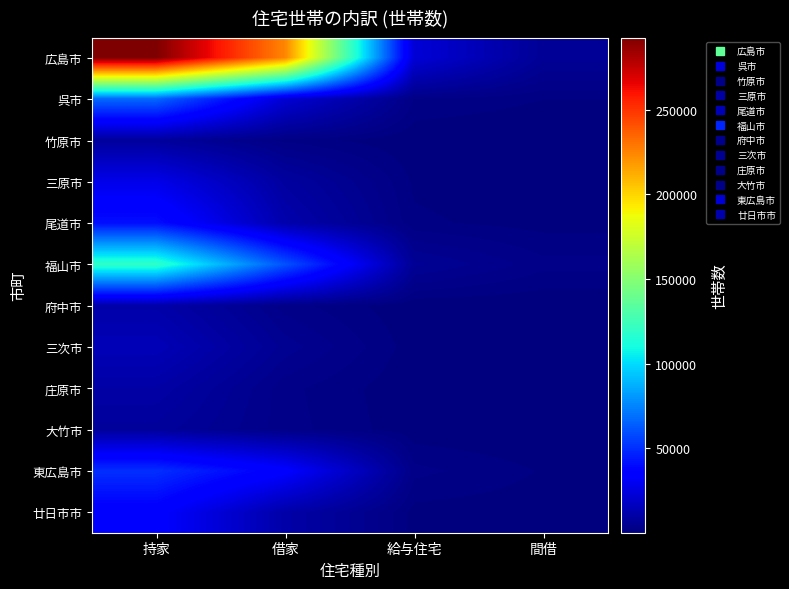

Between 借家 and 給与住宅, which is larger?

借家